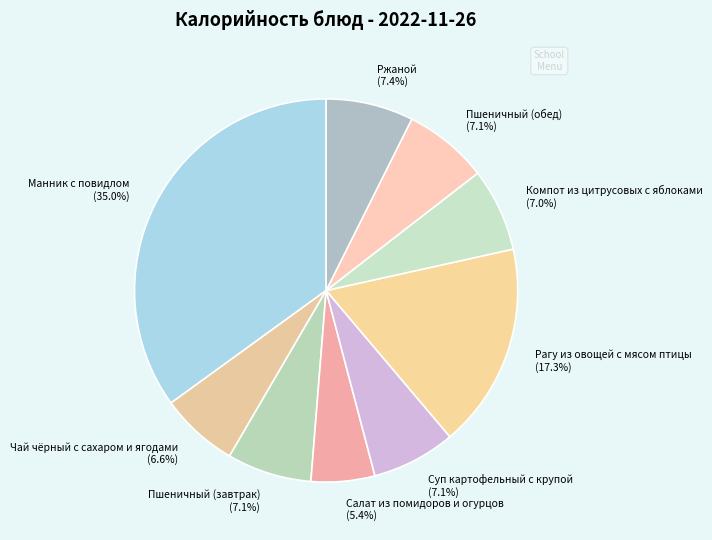

What percentage do Суп картофельный с крупой and Ржаной together represent?

14.5%